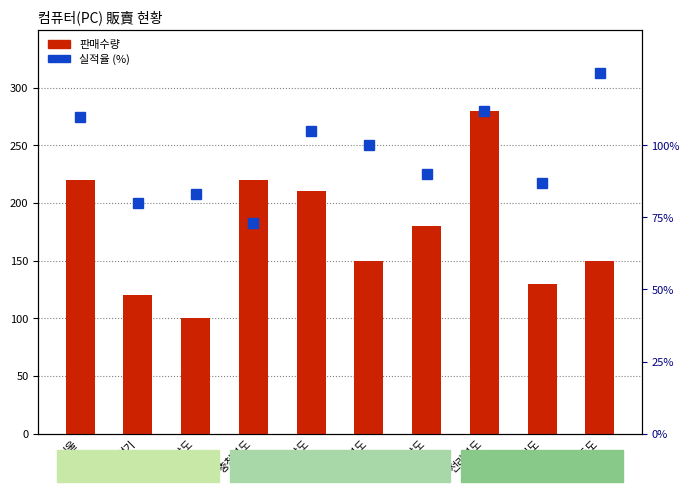

List the series in order of their overall mean, highest first.

판매수량, 실적율 (%)